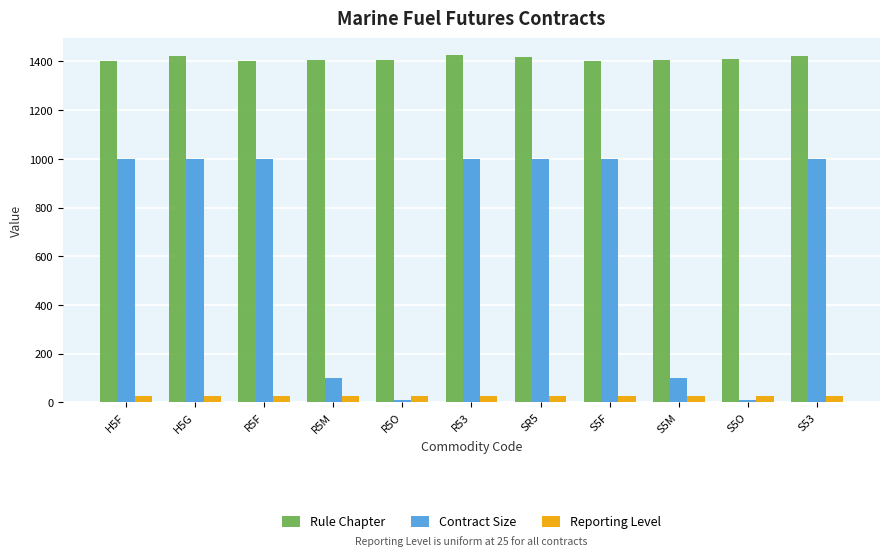

At how many categories does at least one series exceed 1393?

11